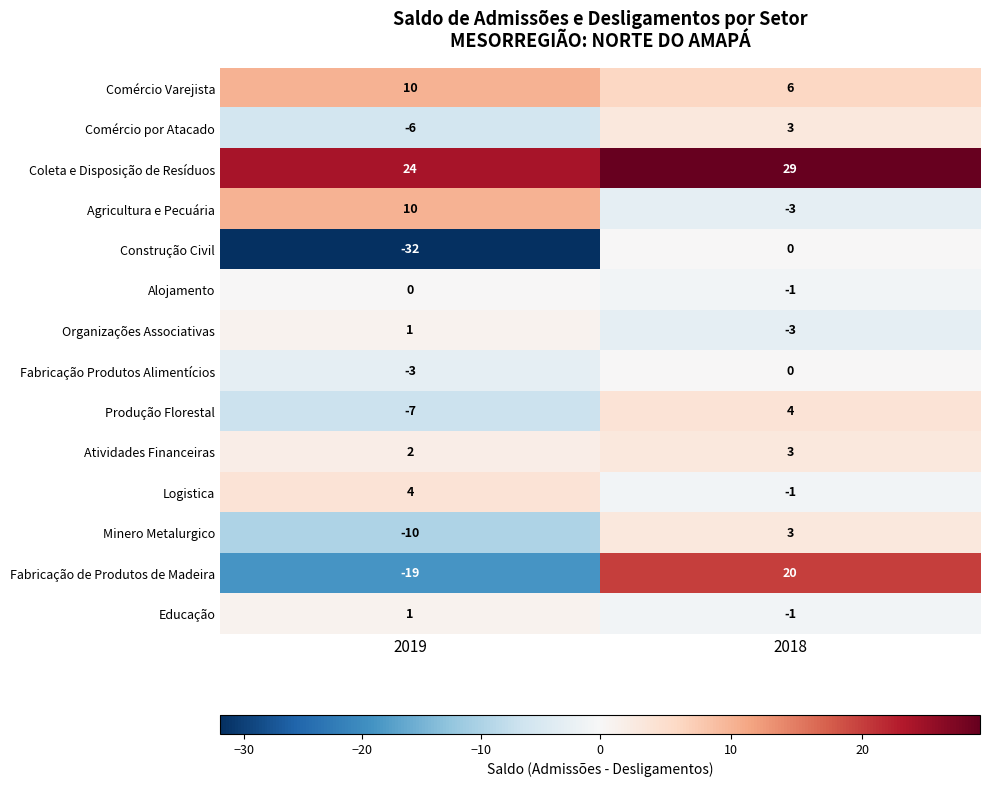

What is the sum of the Logistica values at 2018 and 2019?

3